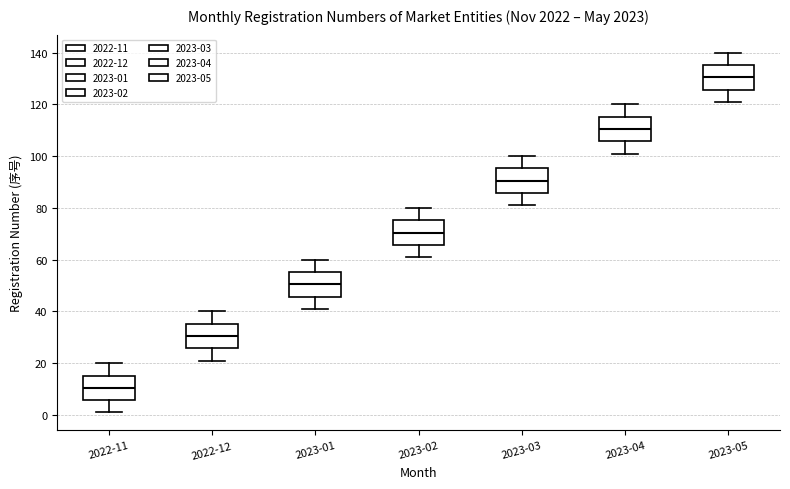

Where is the lower edge of the box for 2023-02 on the y-axis? The values are not printed on the chart, so give them approximately, as read against the axis.

66